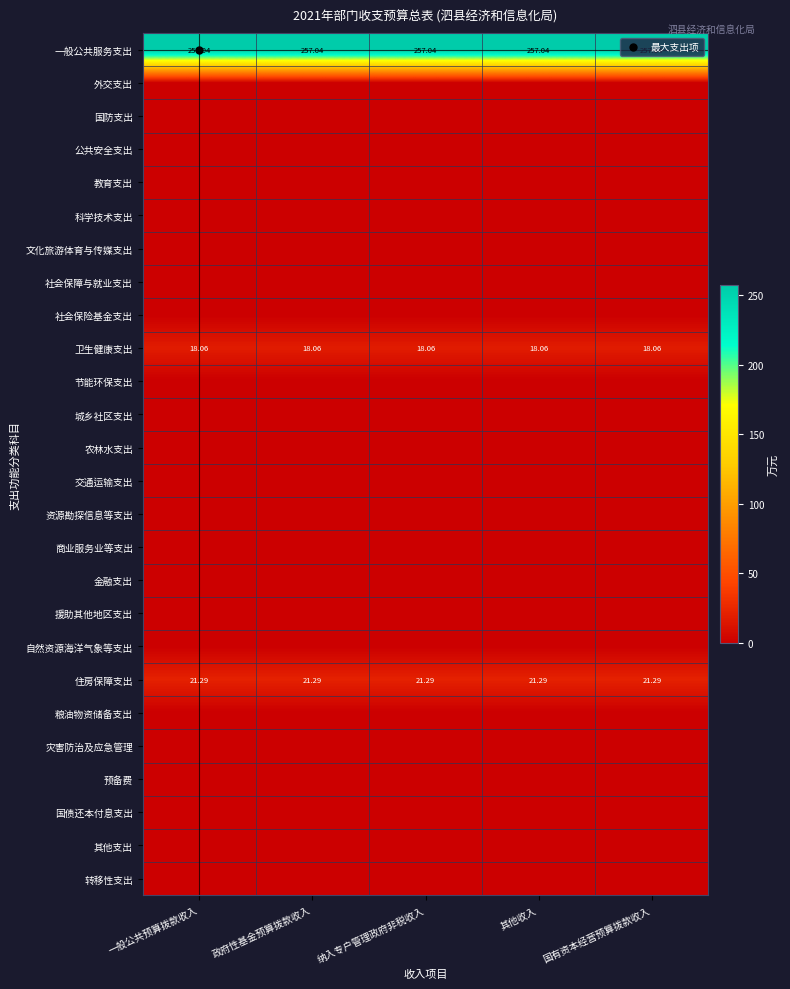

Which category has the highest value across all series?

一般公共预算拨款收入